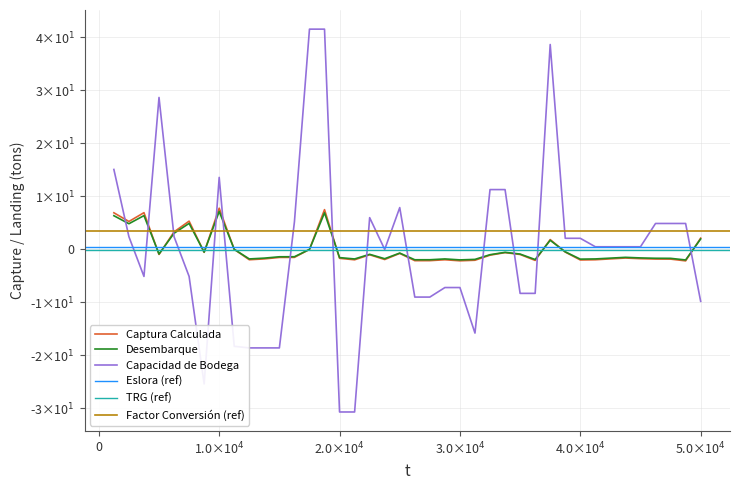

What is the sum of the Capacidad de Bodega values at 34 and 28?

-7.9